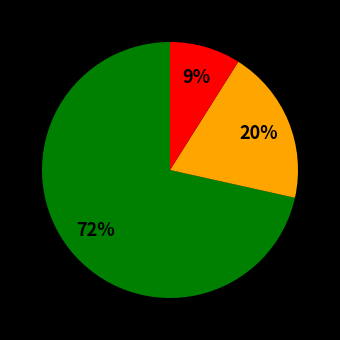

To the nearest percent, what is the average slice percentage?

33%